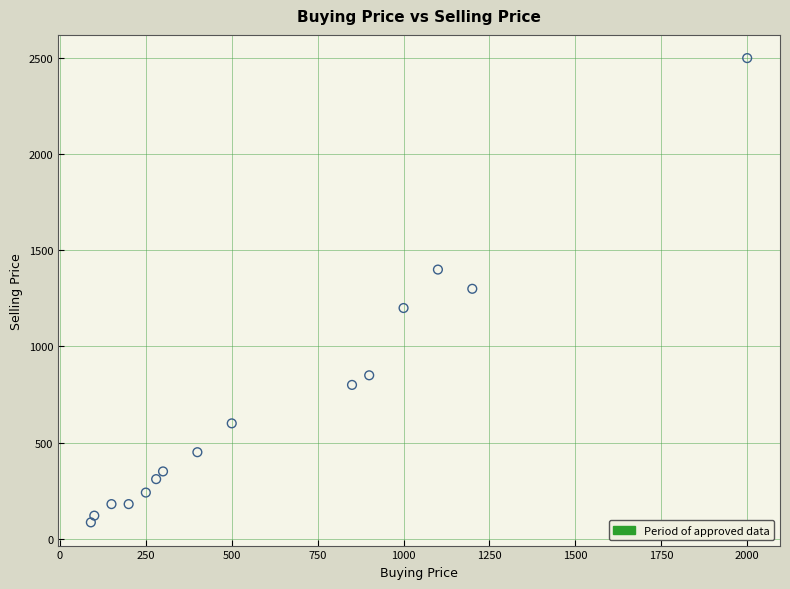

What is the range of Y values (max minus min)?

2415